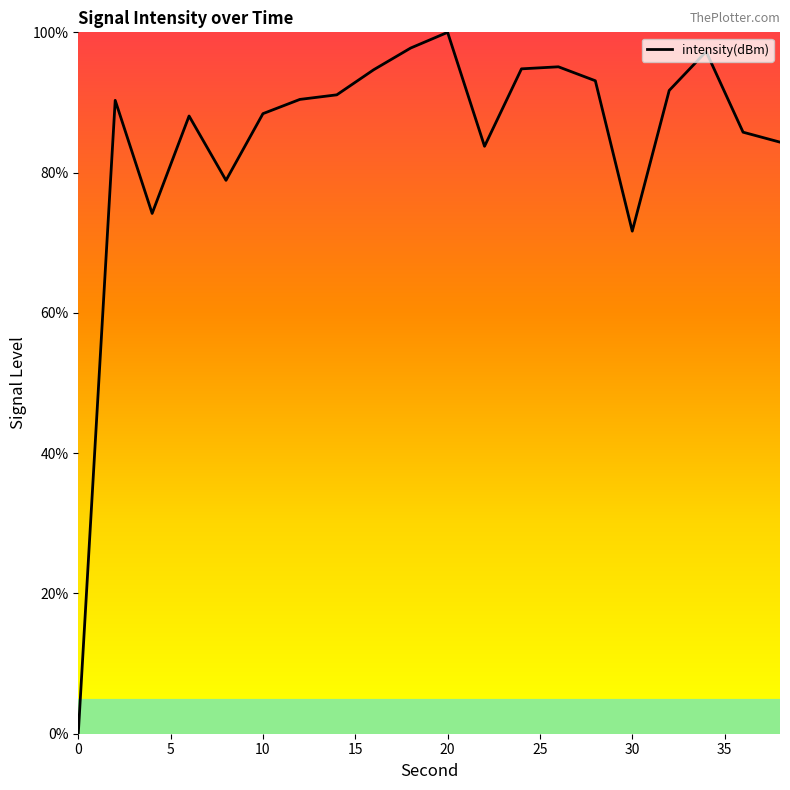

What is the maximum value shown in the chart?

100.0